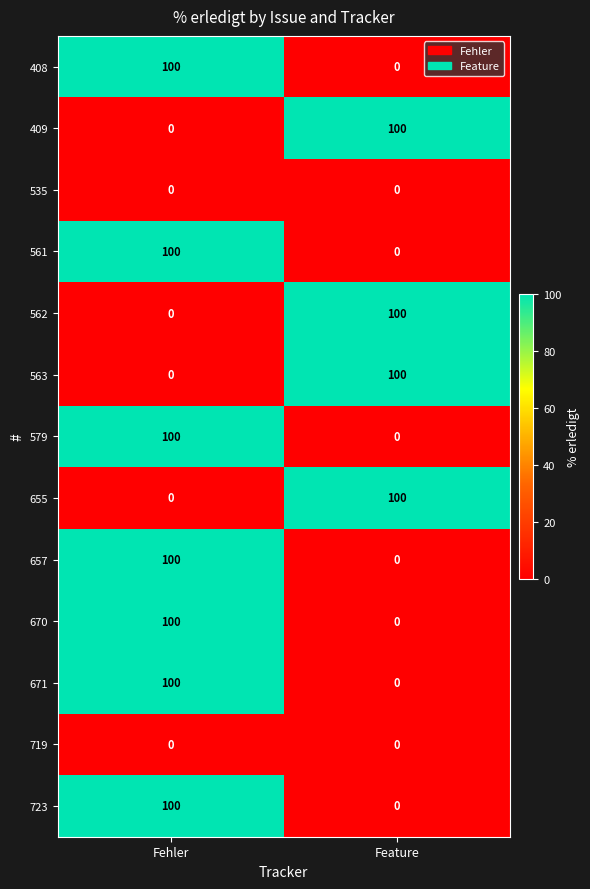

What is the sum of all 657 values?

100